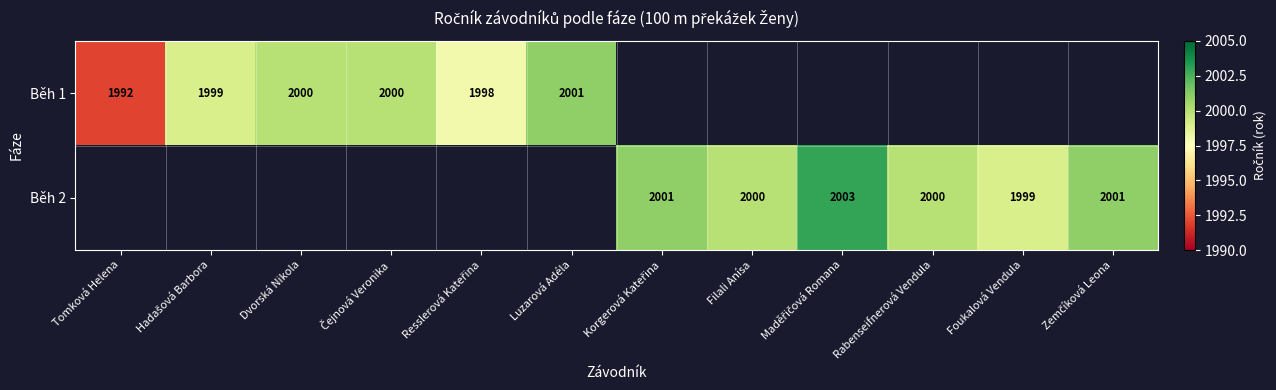

Which category has the highest value across all series?

Maděřičová Romana